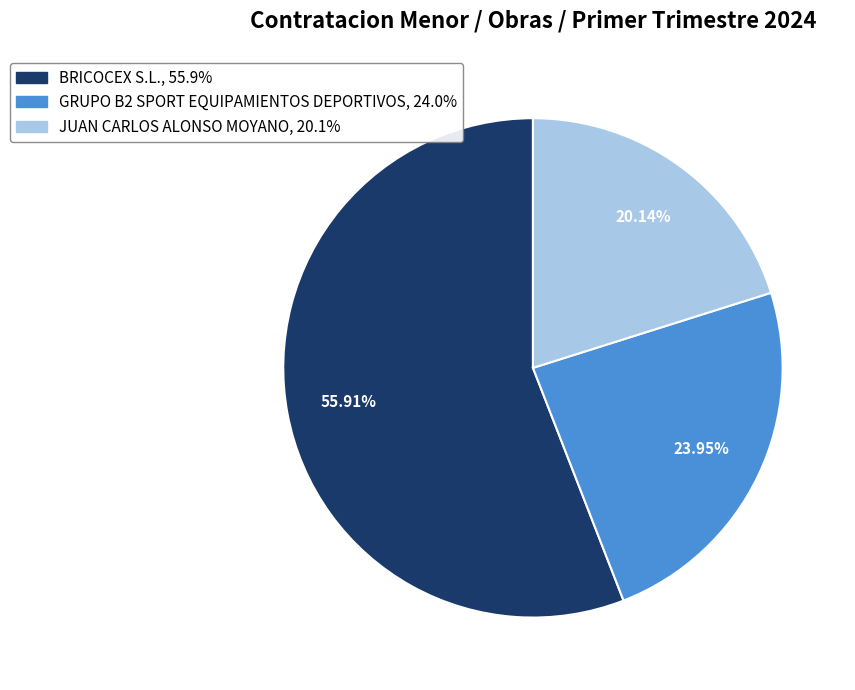

Which category has the smallest portion of the pie?

JUAN CARLOS ALONSO MOYANO